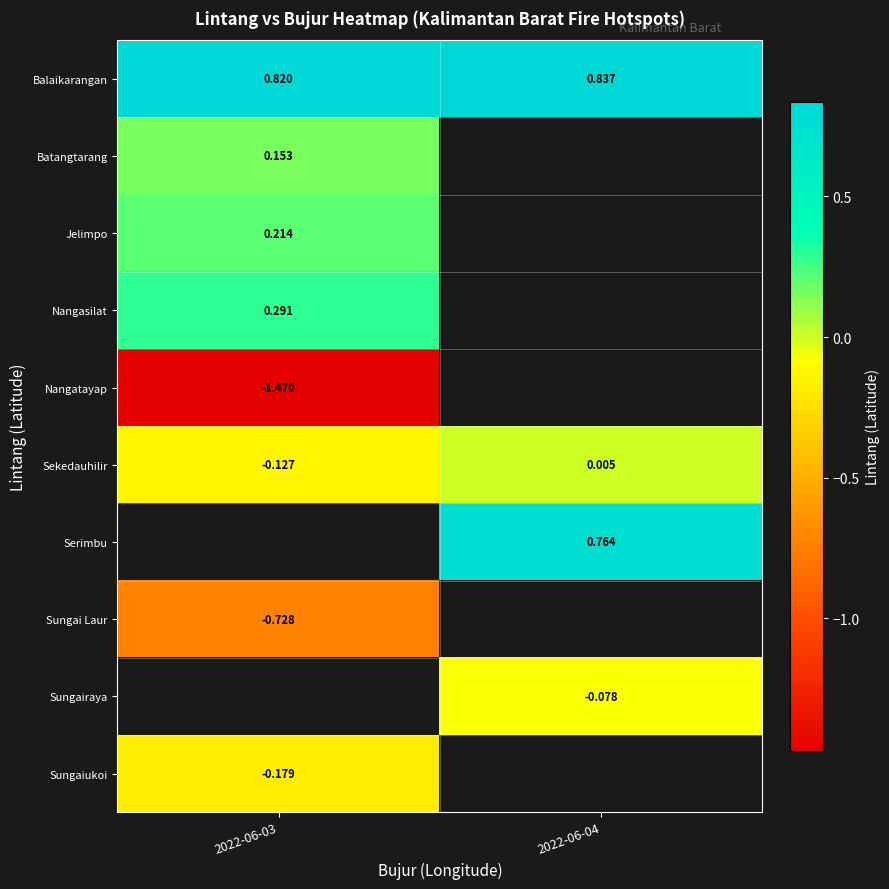

What is the sum of the Balaikarangan values at 2022-06-04 and 2022-06-03?

1.7